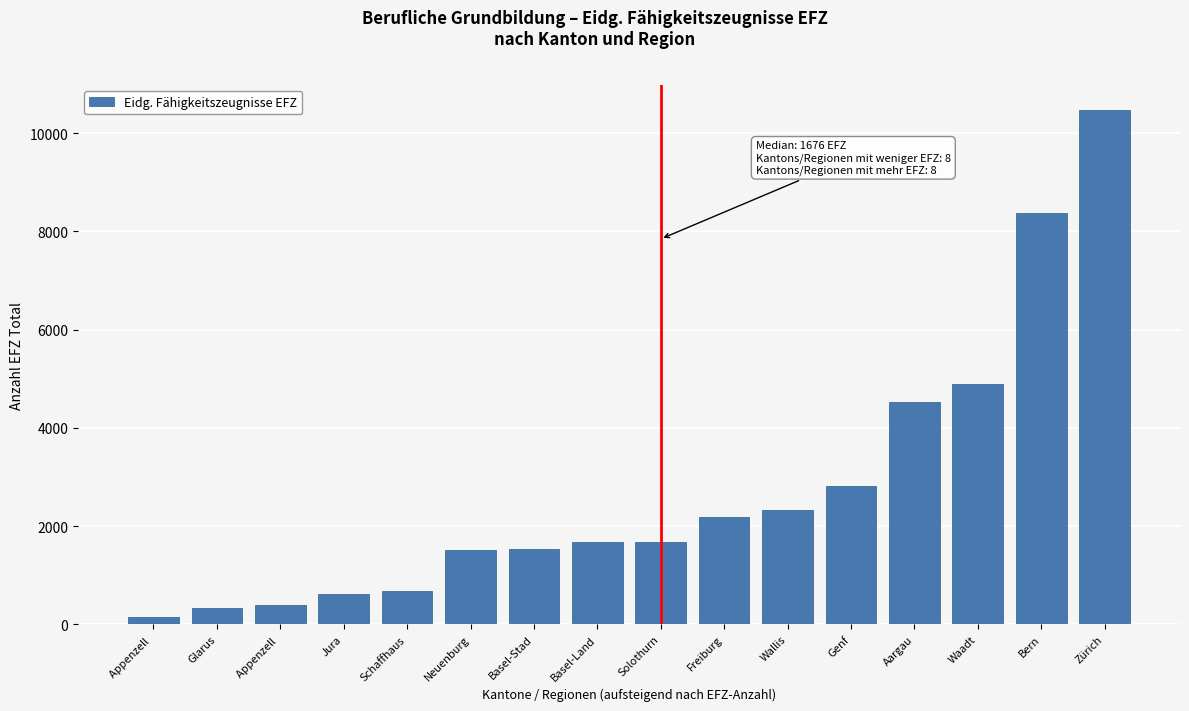

How many bars are there in total?

16